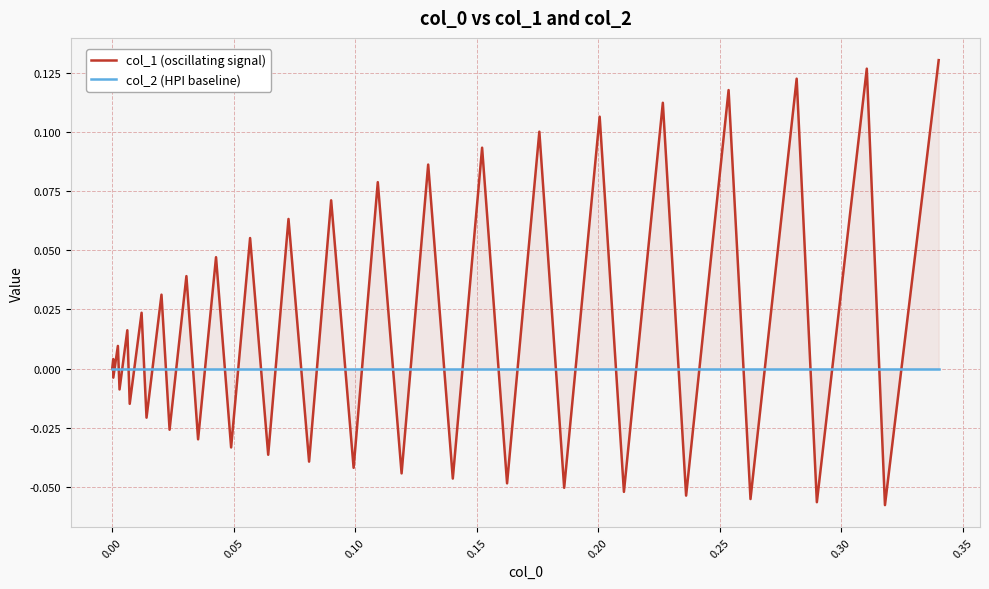

Where do col_1 (oscillating signal) and col_2 (HPI baseline) first cross each other?

0.00 and 0.05